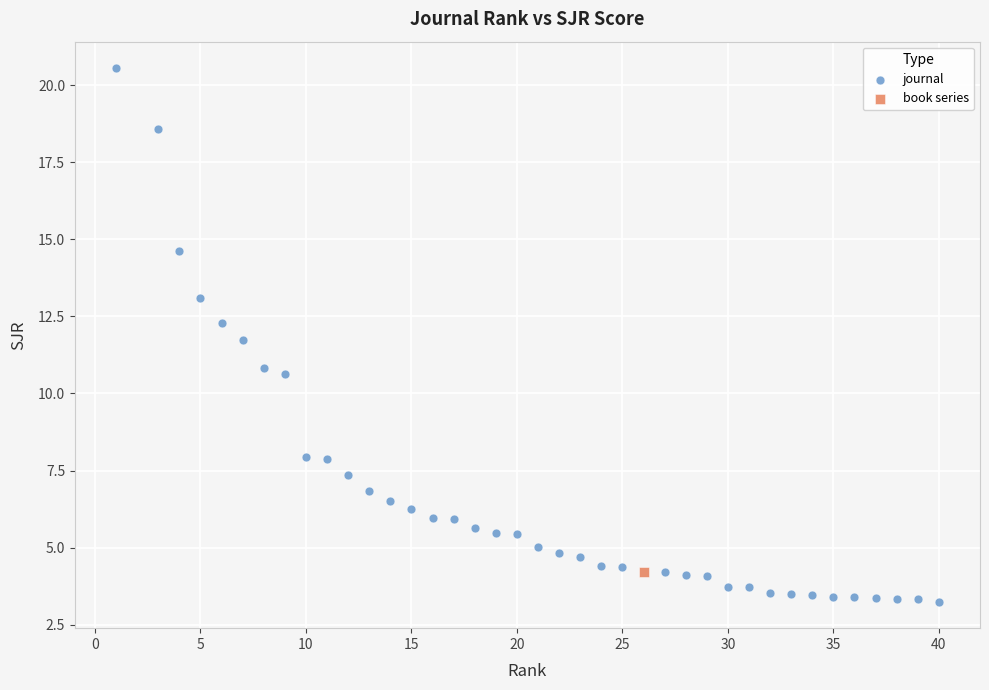

What are all the series names shown in the legend?

journal, book series